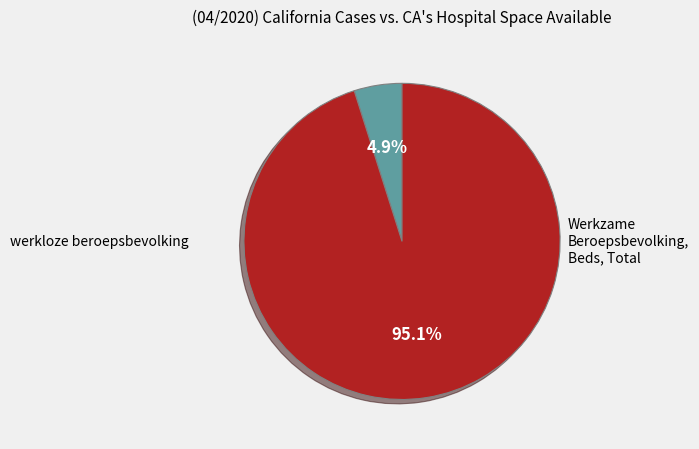

Does any single category account for the majority?

Yes